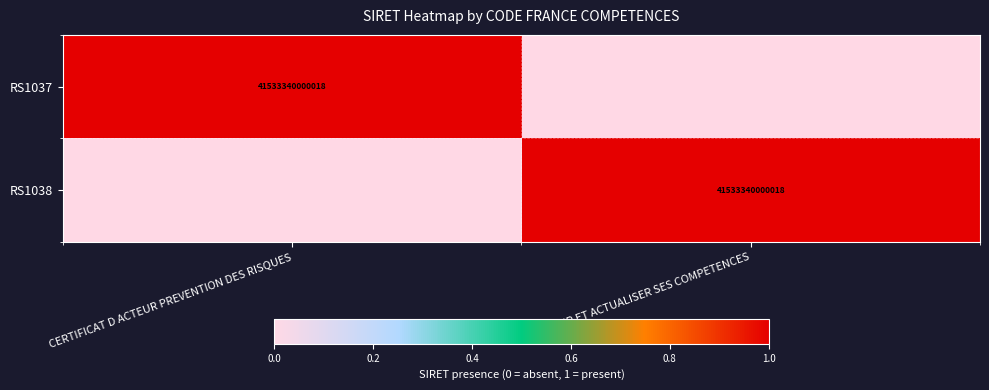

The value of RS1037 at CERTIFICAT D ACTEUR PREVENTION DES RISQUES is 41533340000018. True or false?

True